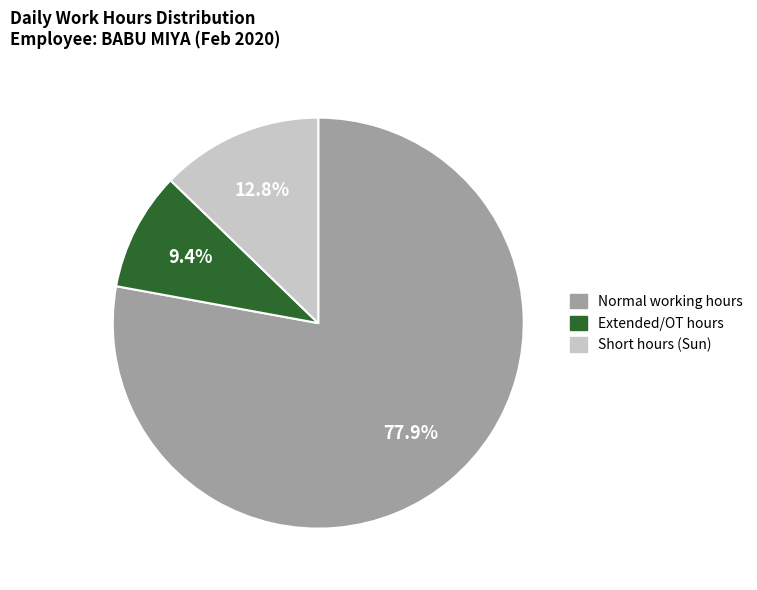

How many segments does this pie chart have?

3